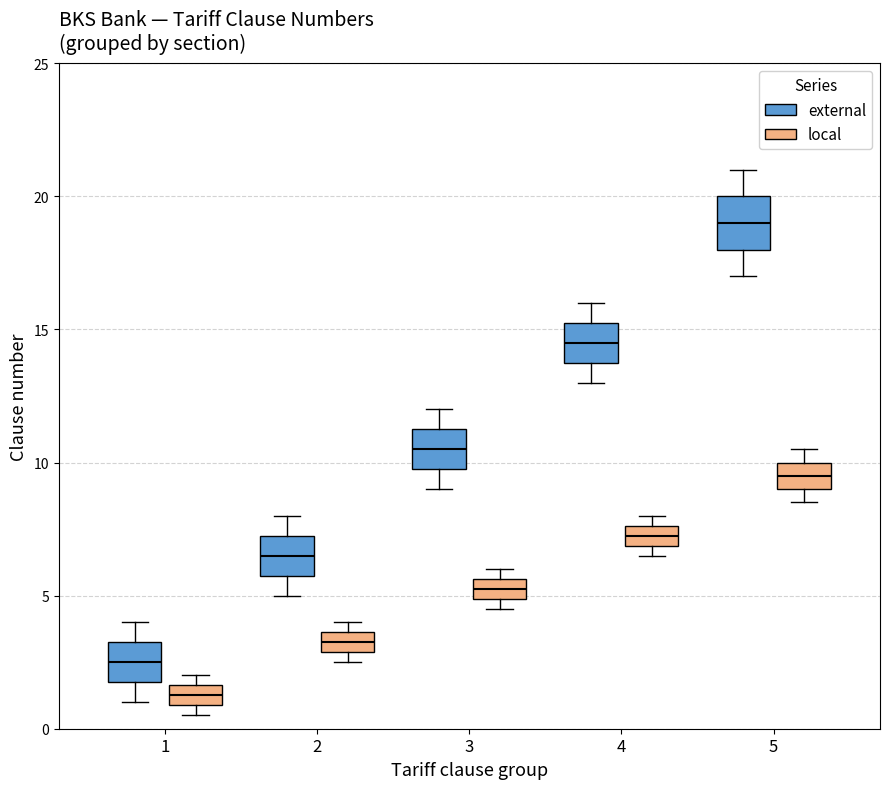

Where is the lower edge of the box for 3 (local) on the y-axis? The values are not printed on the chart, so give them approximately, as read against the axis.

5.0